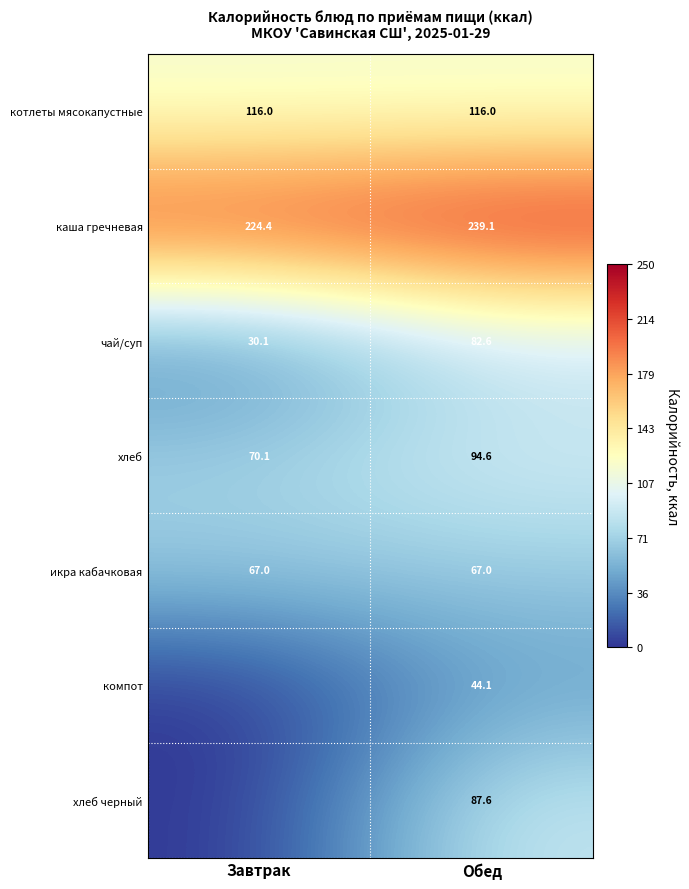

At Обед, list the series in order from smallest to largest.

компот, икра кабачковая, чай/суп, хлеб черный, хлеб, котлеты мясокапустные, каша гречневая